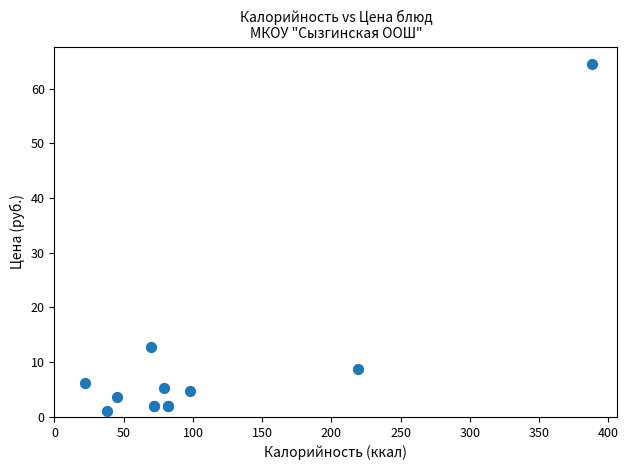

What Y value in the scatter plot is closest to 32?

12.7